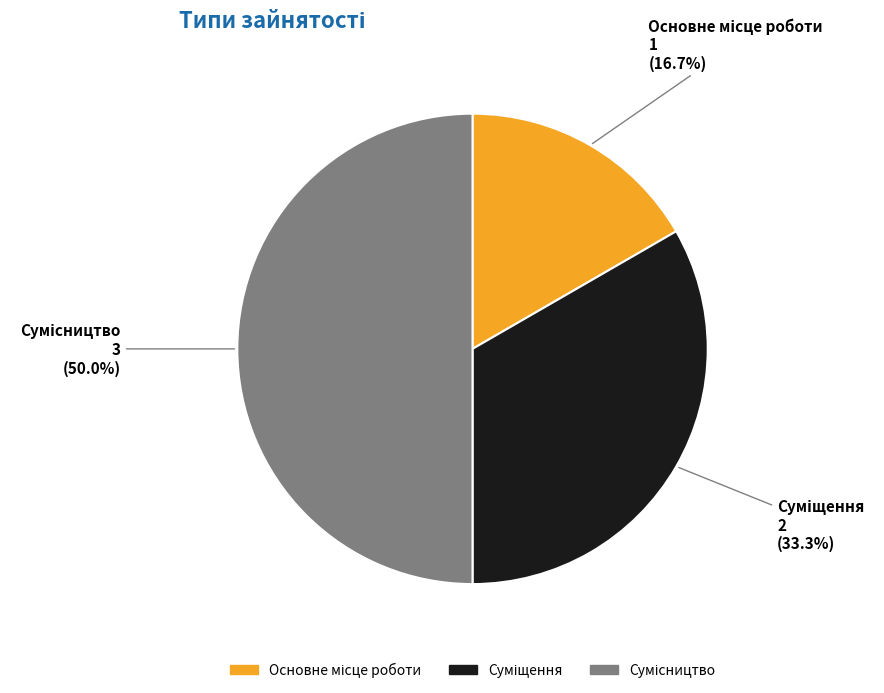

To the nearest percent, what is the combined percentage of Суміщення and Сумісництво?

83%